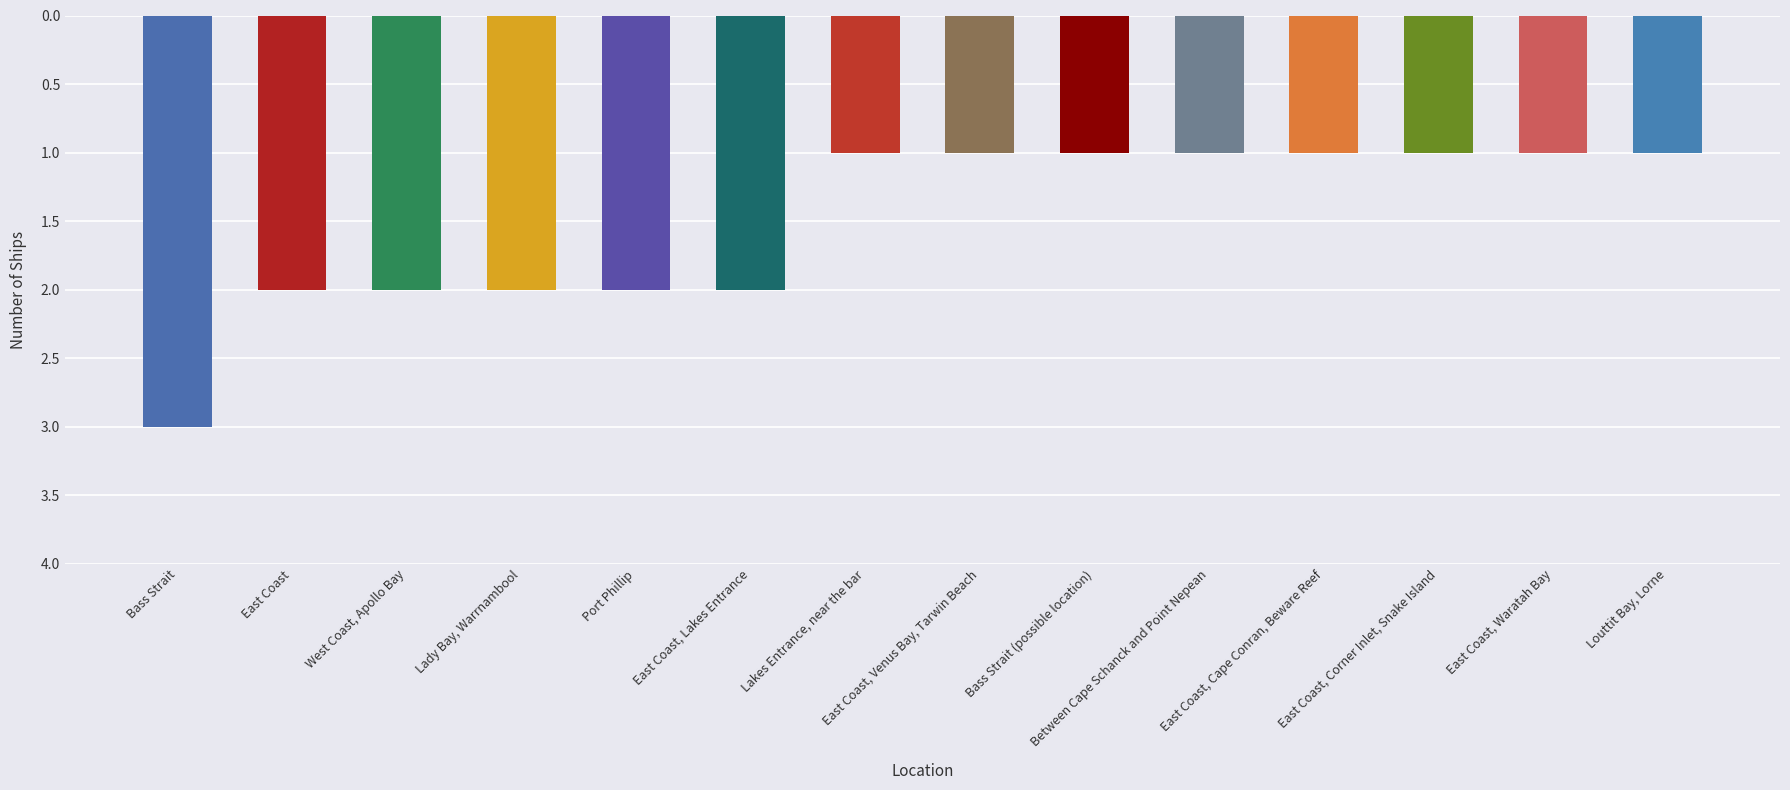

What is the ratio of the value at Port Phillip to the value at Between Cape Schanck and Point Nepean?

2.0